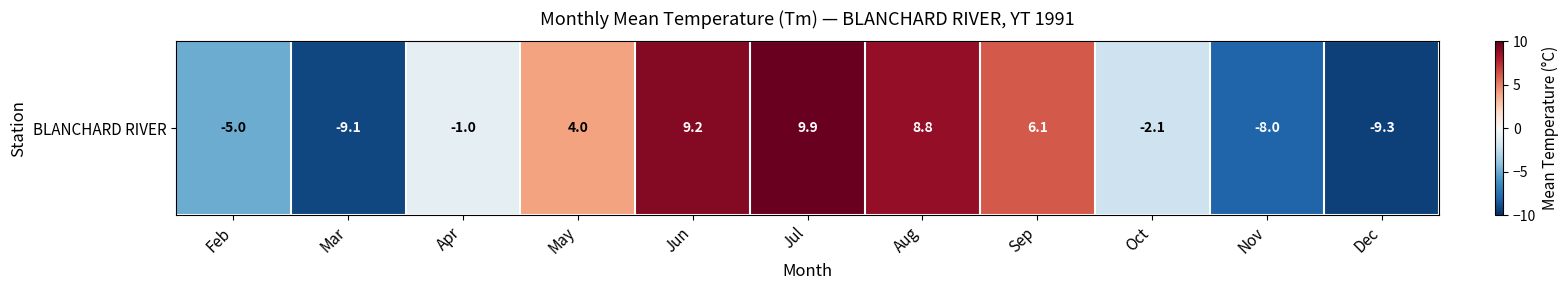

The value at Apr is -1.0. True or false?

True